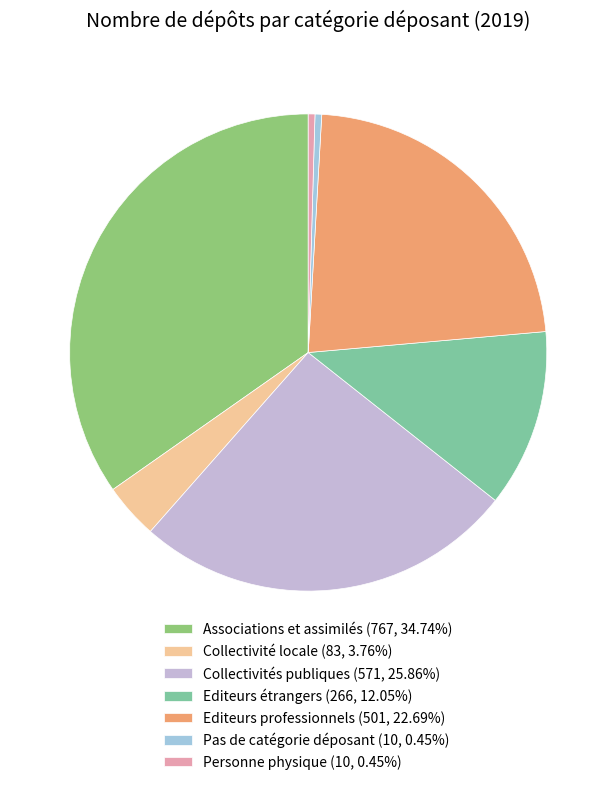

Is Personne physique (10, 0.45%) the majority of the pie?

No